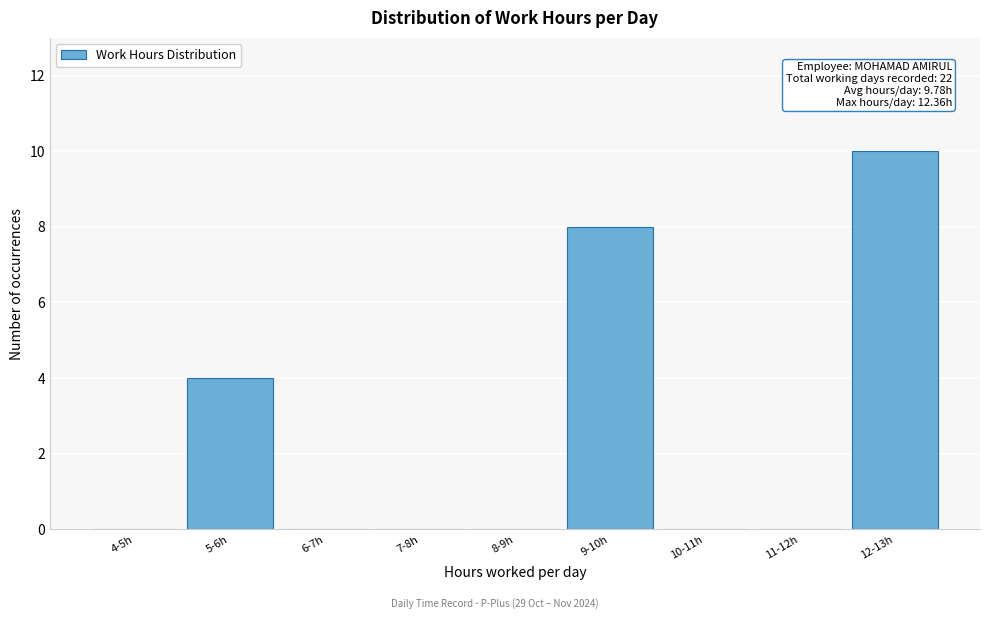

Reading left to right, what are all the values shown in this chart?

4-5h=0	5-6h=4	6-7h=0	7-8h=0	8-9h=0	9-10h=8	10-11h=0	11-12h=0	12-13h=10